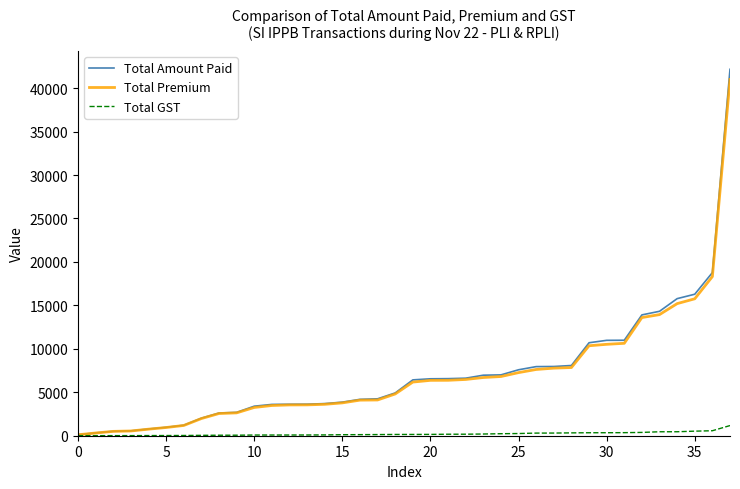

Which series has the largest range (max minus min)?

Total Amount Paid